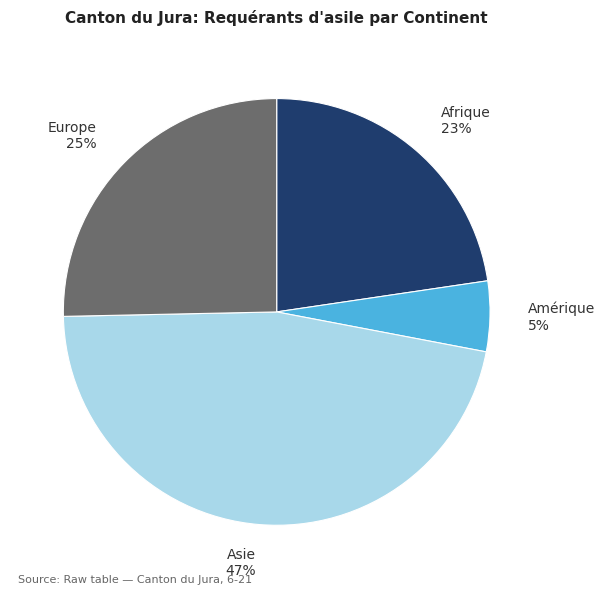

To the nearest percent, what is the combined percentage of Asie and Europe?

72%